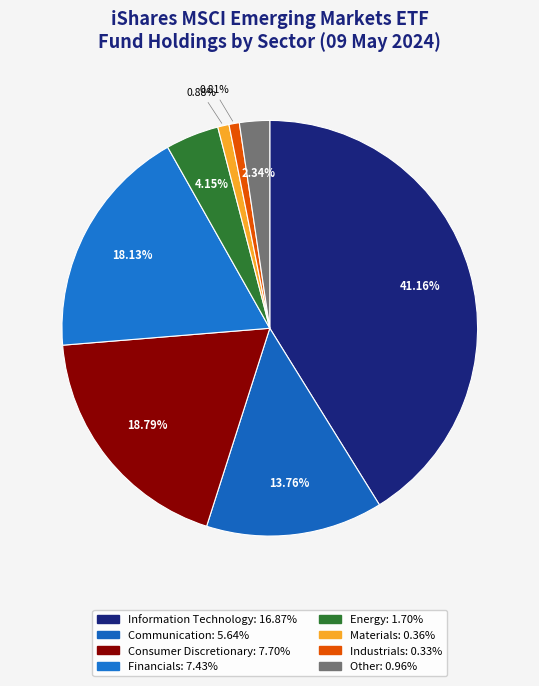

How many segments does this pie chart have?

8